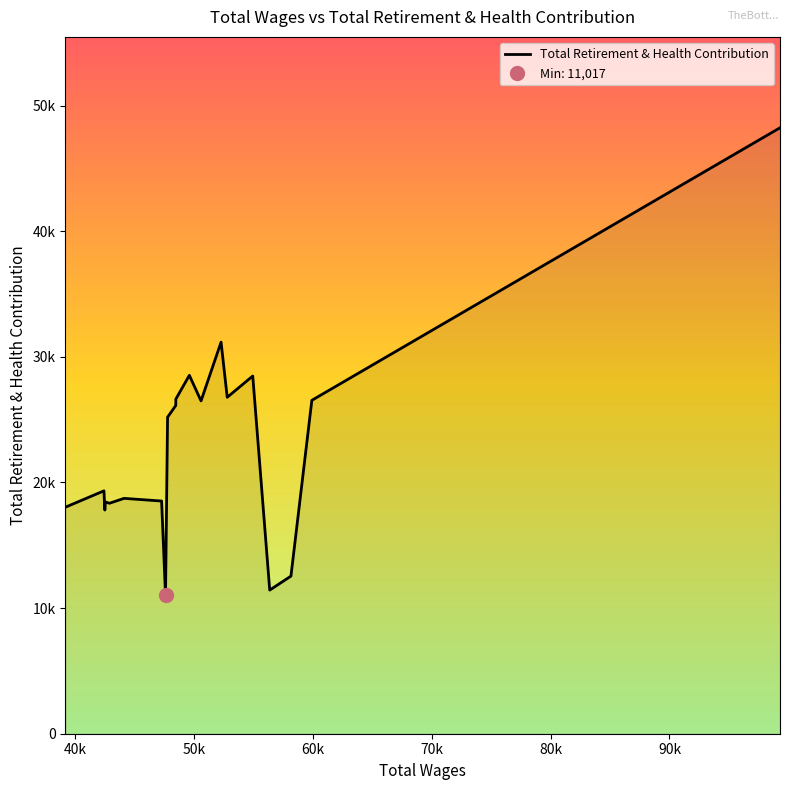

Count the number of data series in this chart.

1